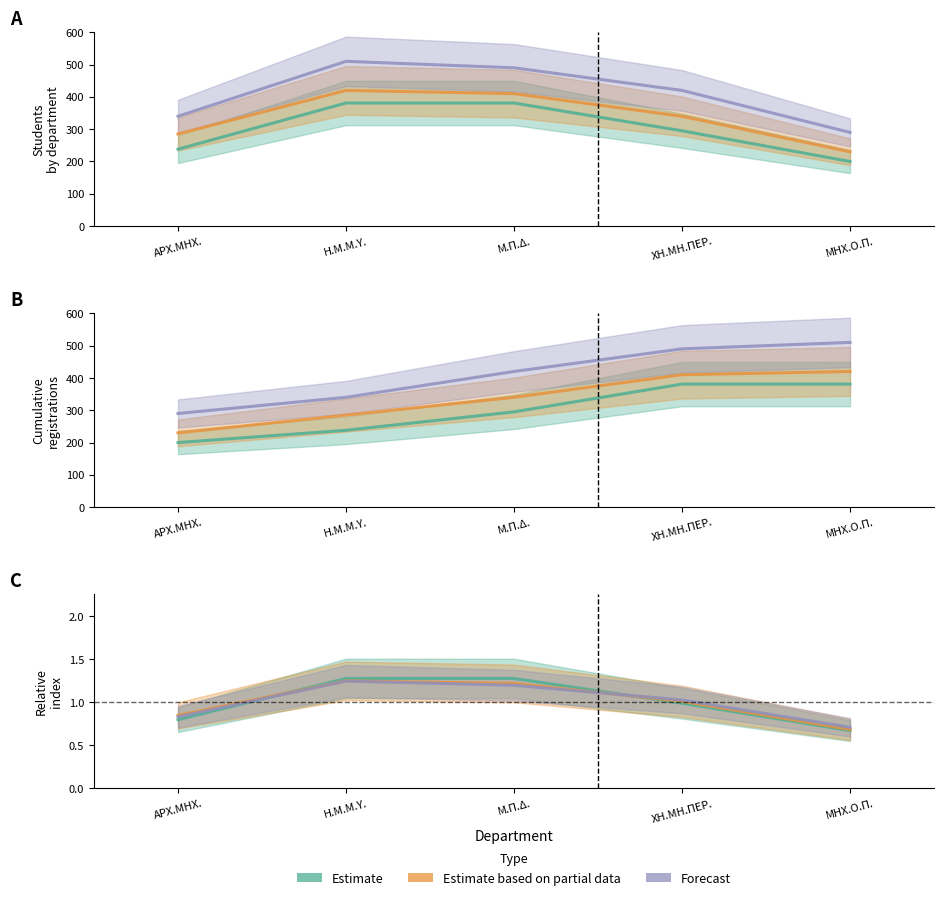

What is the average value of the Forecast series?

1.0